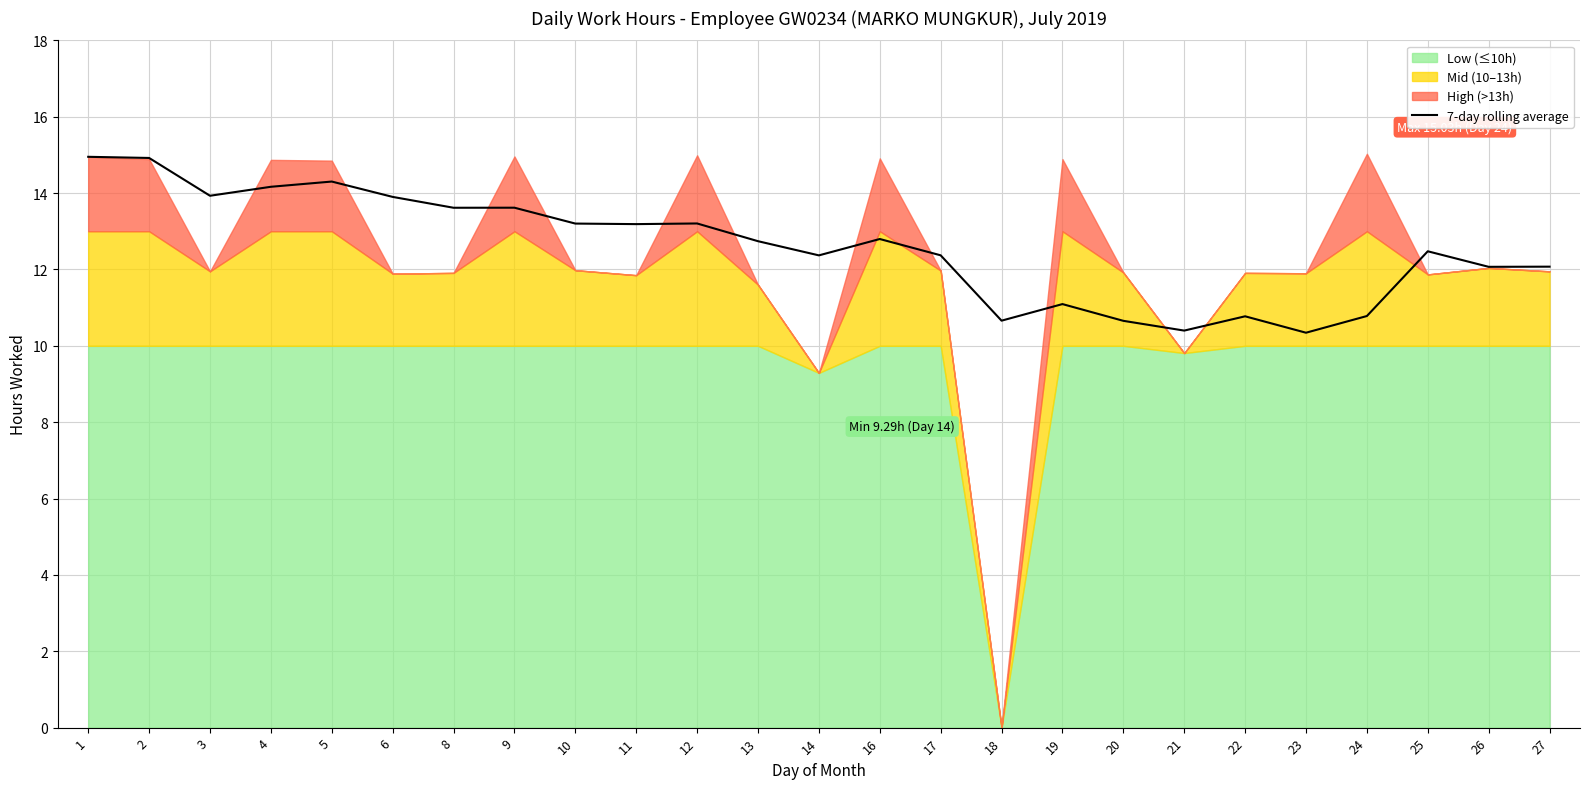

What is the change in value from 3 to 14?

-1.6